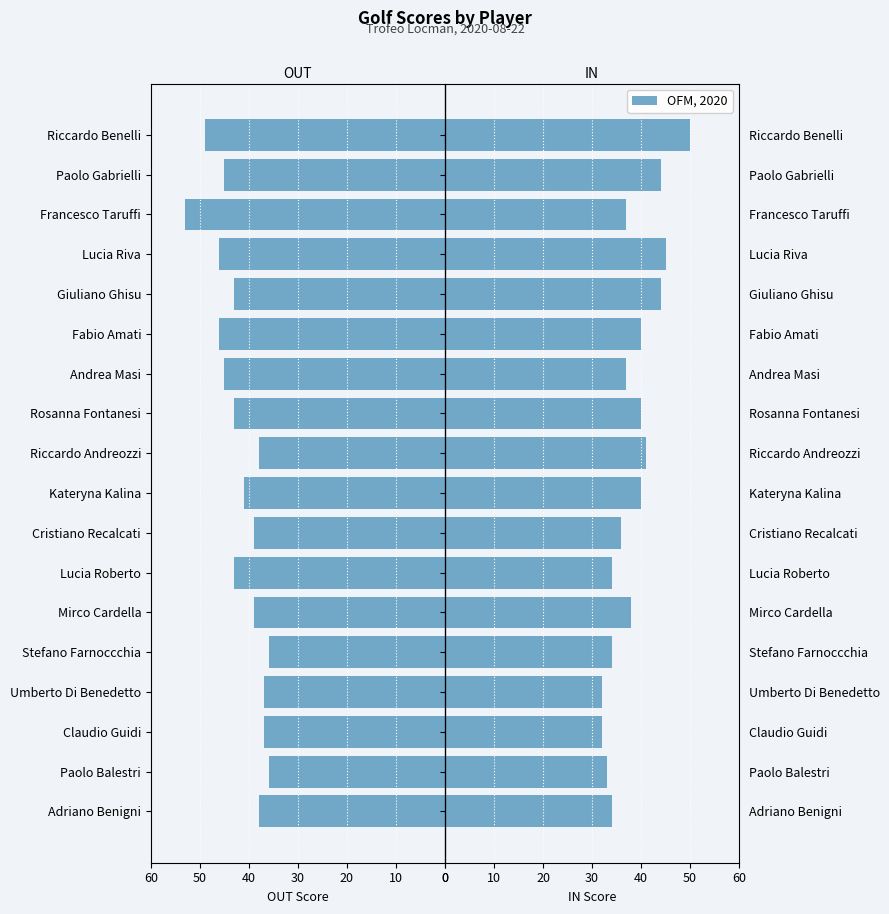

Rank the series at Stefano Farnoccchia from highest to lowest value.

IN, OUT